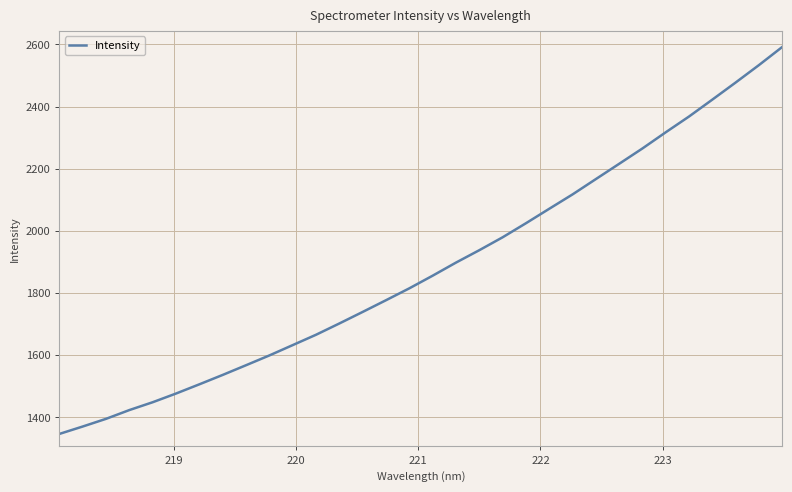

What is the smallest value displayed?

1346.8